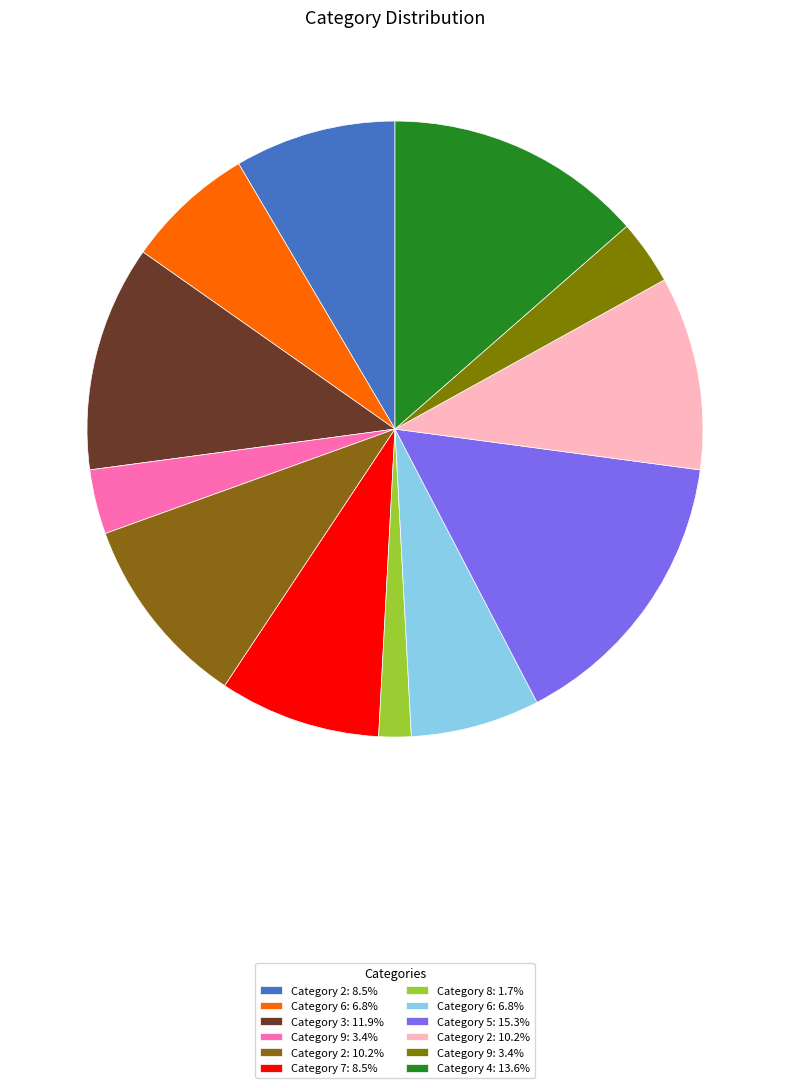

How many slices are in this pie chart?

12